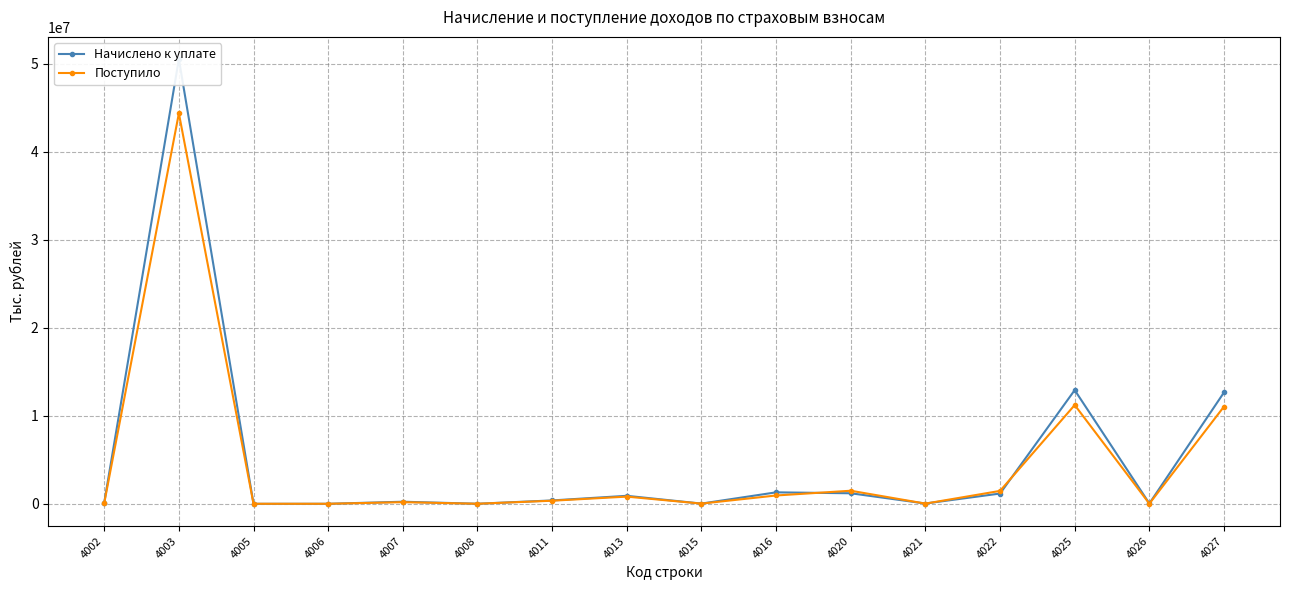

What is the spread (max minus min) of values at 4025?

1696323